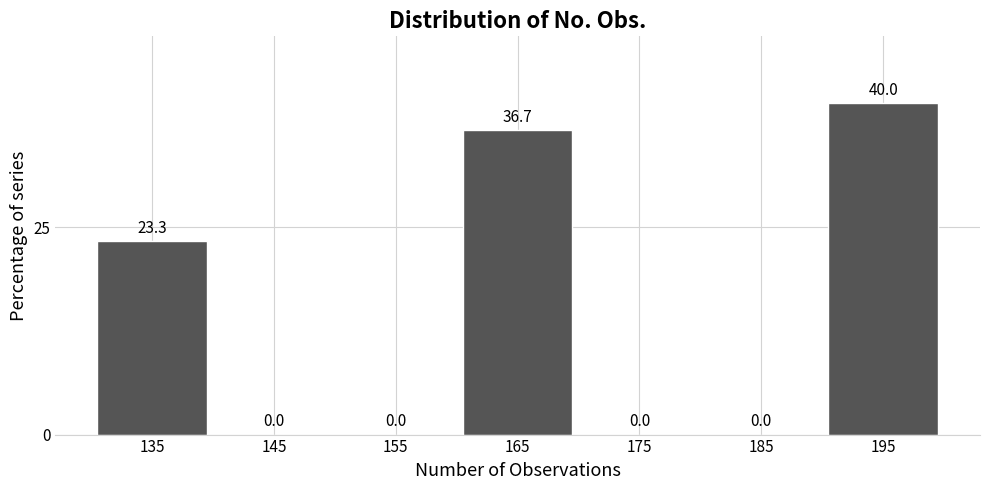

Over which range of the x-axis is the bar tallest?

190 to 200